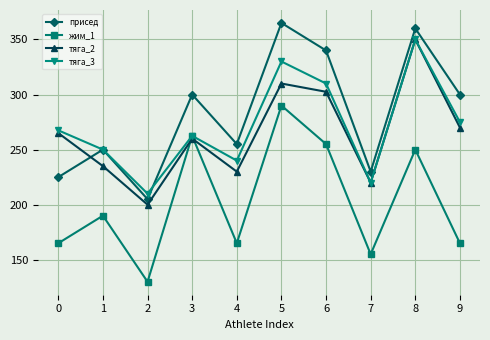

Which series has the largest total across all categories?

присед